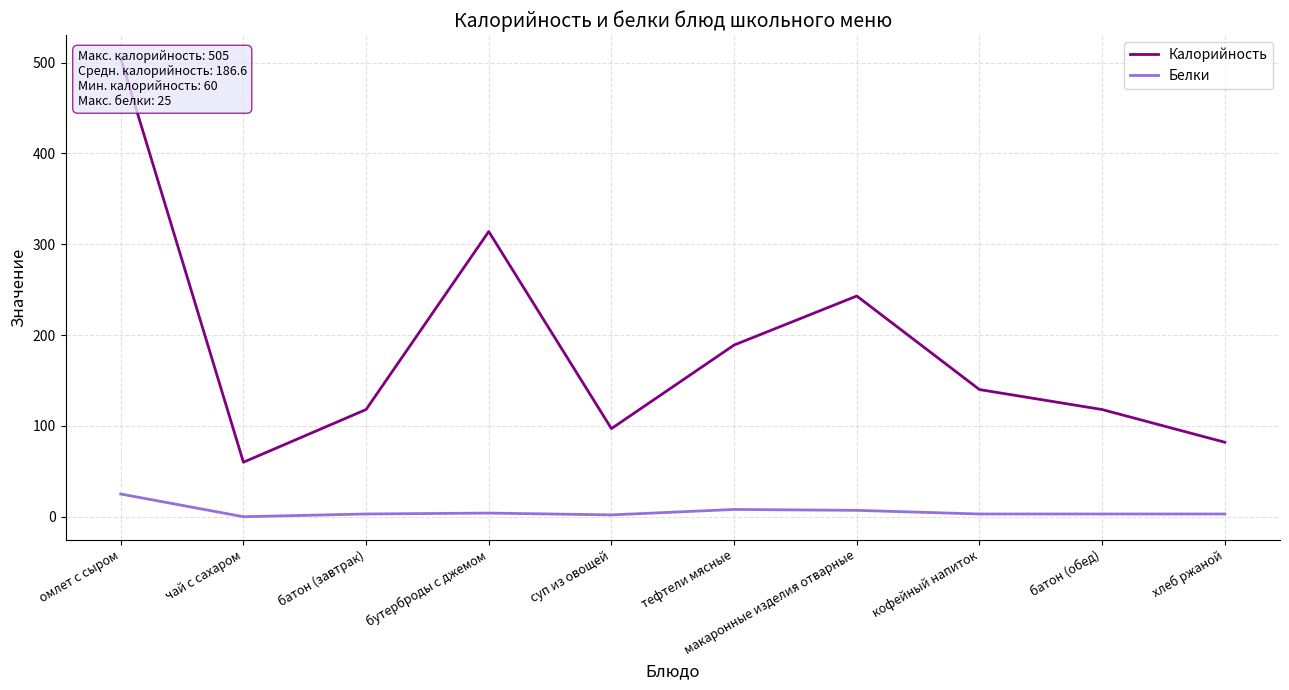

Which label corresponds to the smallest value in the chart?

чай с сахаром